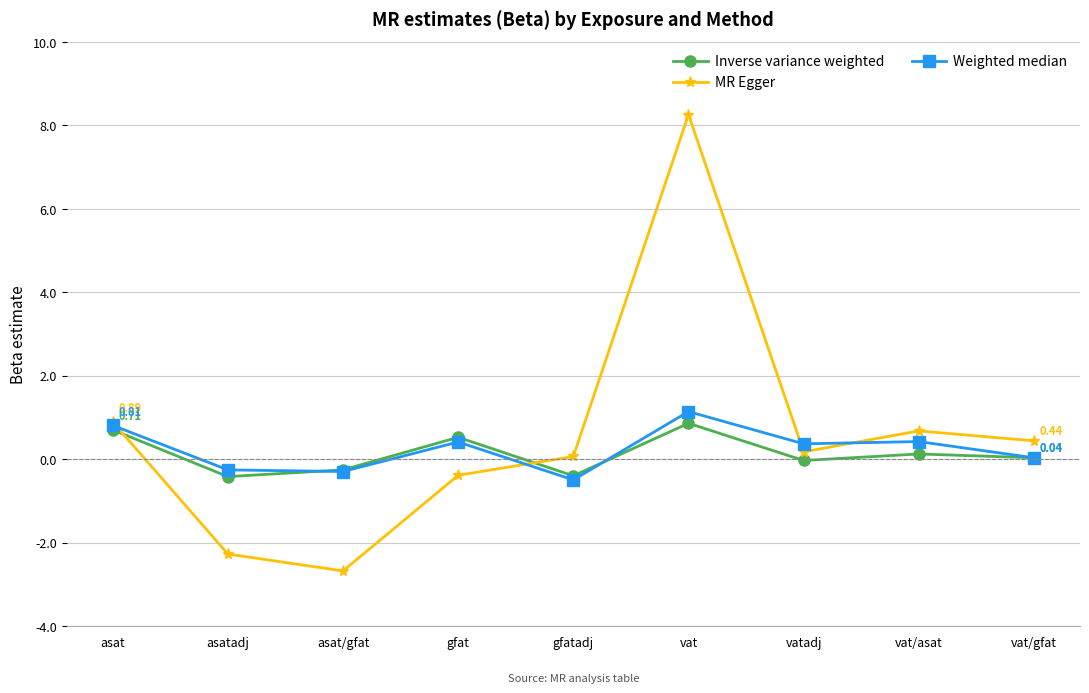

What are all the series names shown in the legend?

Inverse variance weighted, MR Egger, Weighted median